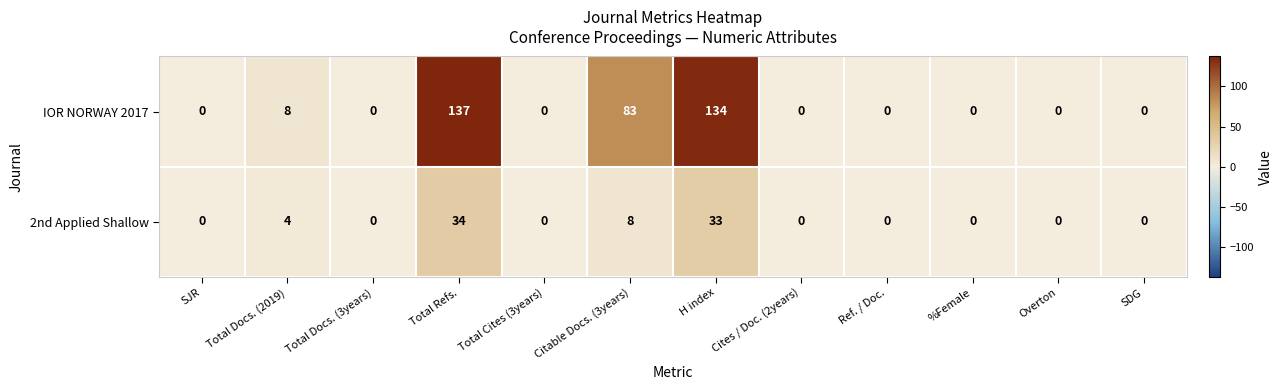

What is the difference between the maximum and second lowest values in the 2nd Applied Shallow series?

34